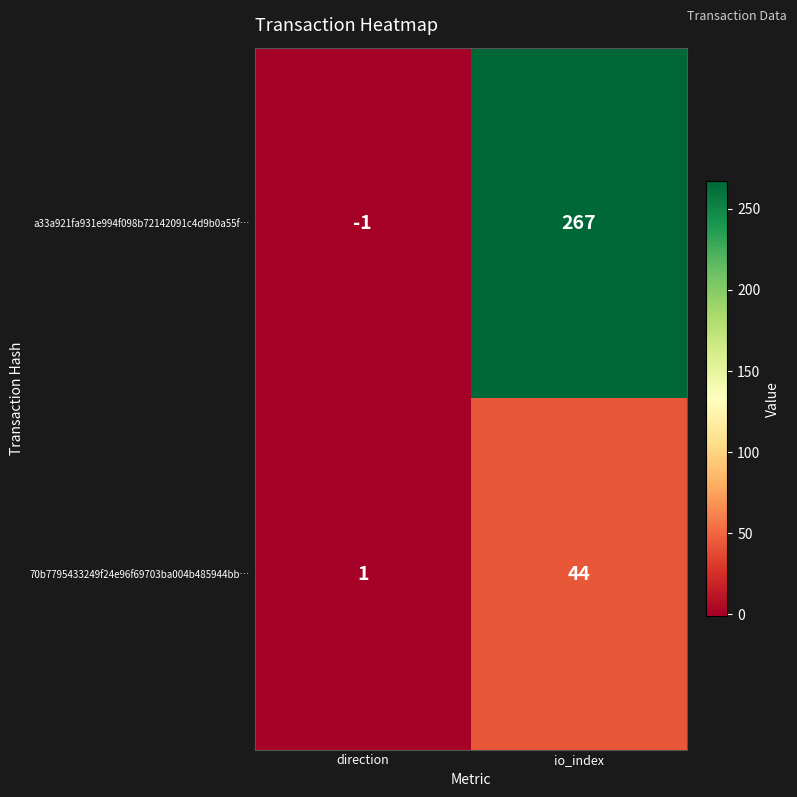

Reading left to right, transcribe all the data shown in this chart.

a33a921fa931e994f098b72142091c4d9b0a55f…: -1	267
70b7795433249f24e96f69703ba004b485944bb…: 1	44